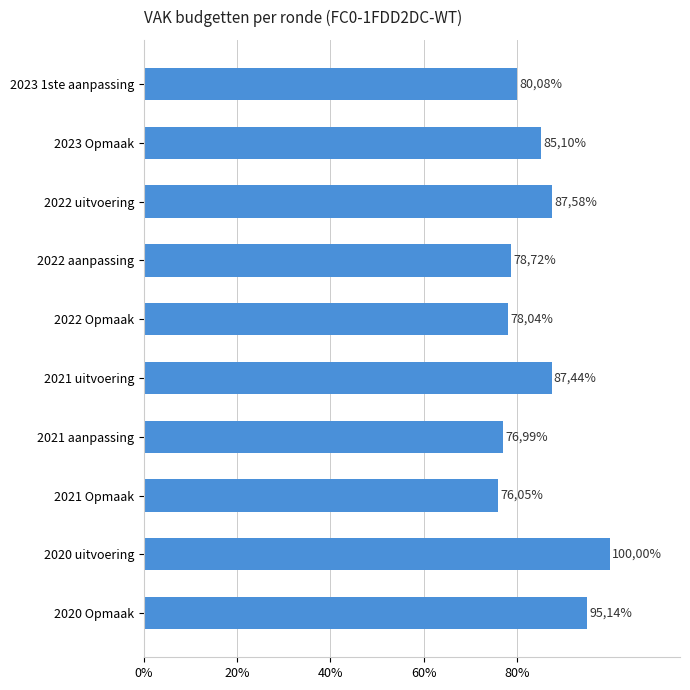

Are the bars horizontal?

Yes